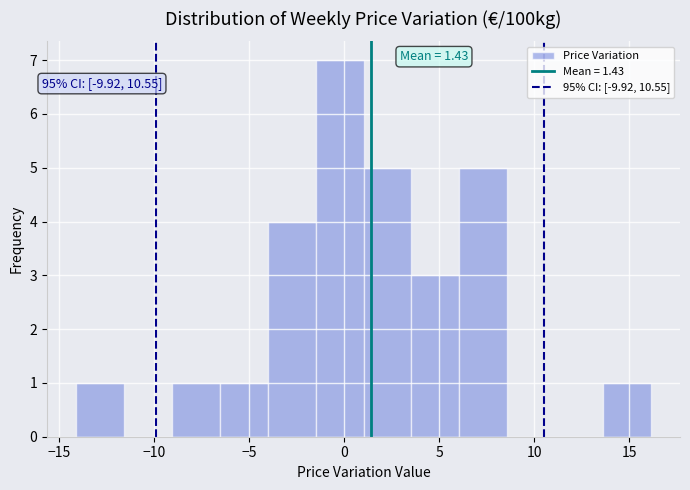

Which range on the x-axis has the tallest bar?

-1.5 to 1.0